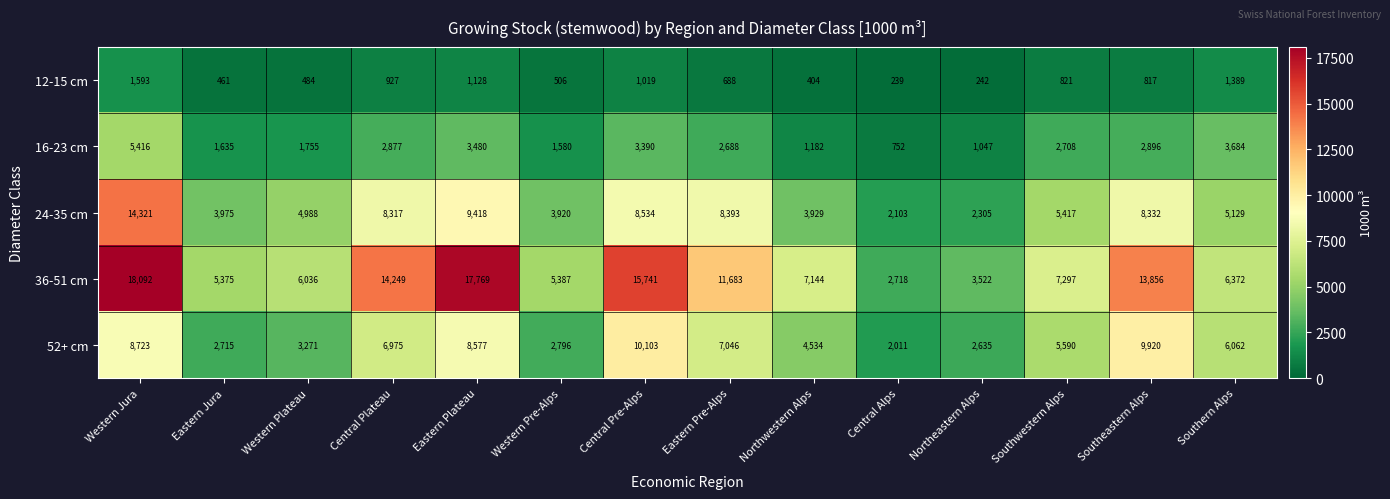

At which label does 36-51 cm reach its peak?

Western Jura